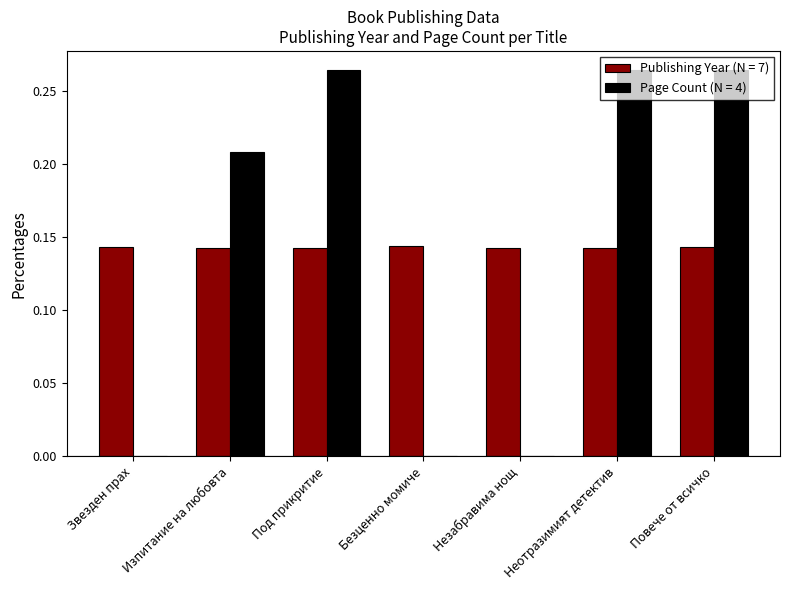

Is the value of Publishing Year (N = 7) at Изпитание на любовта greater than the value of Page Count (N = 4) at Звезден прах?

Yes